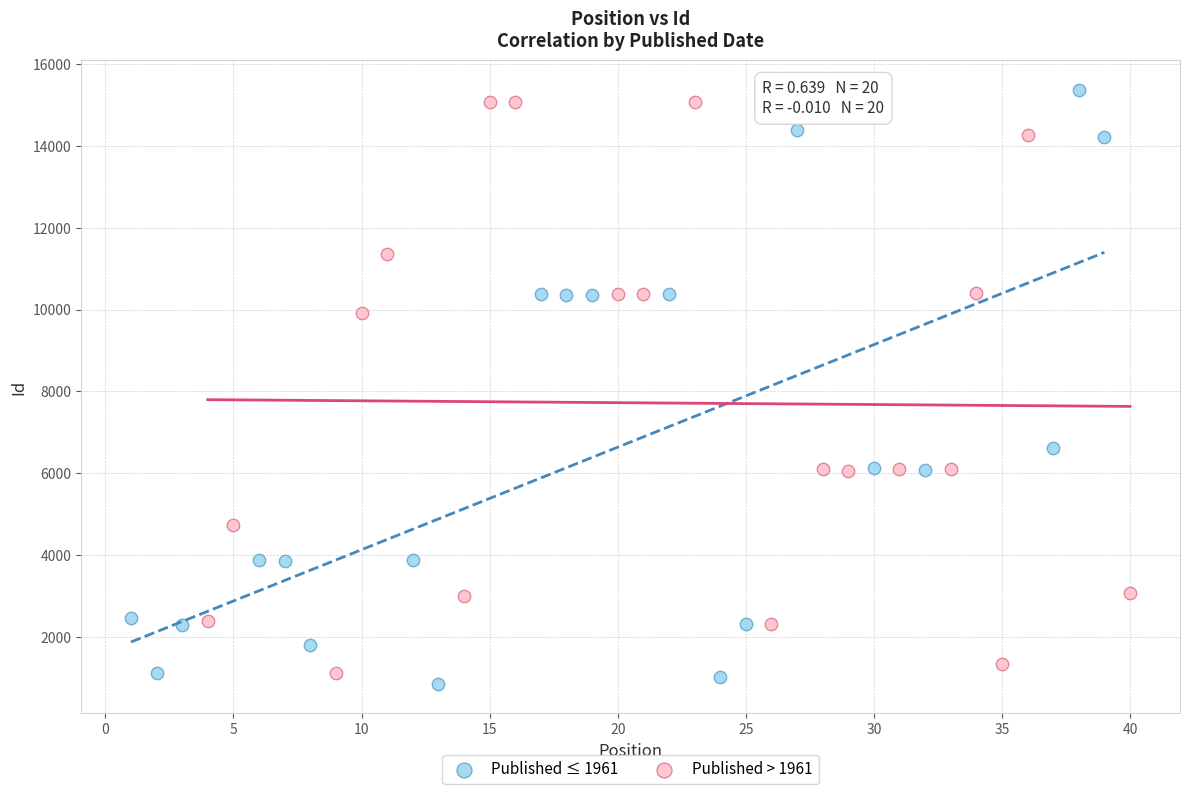

Which series contains the lowest Y value?

Published ≤ 1961